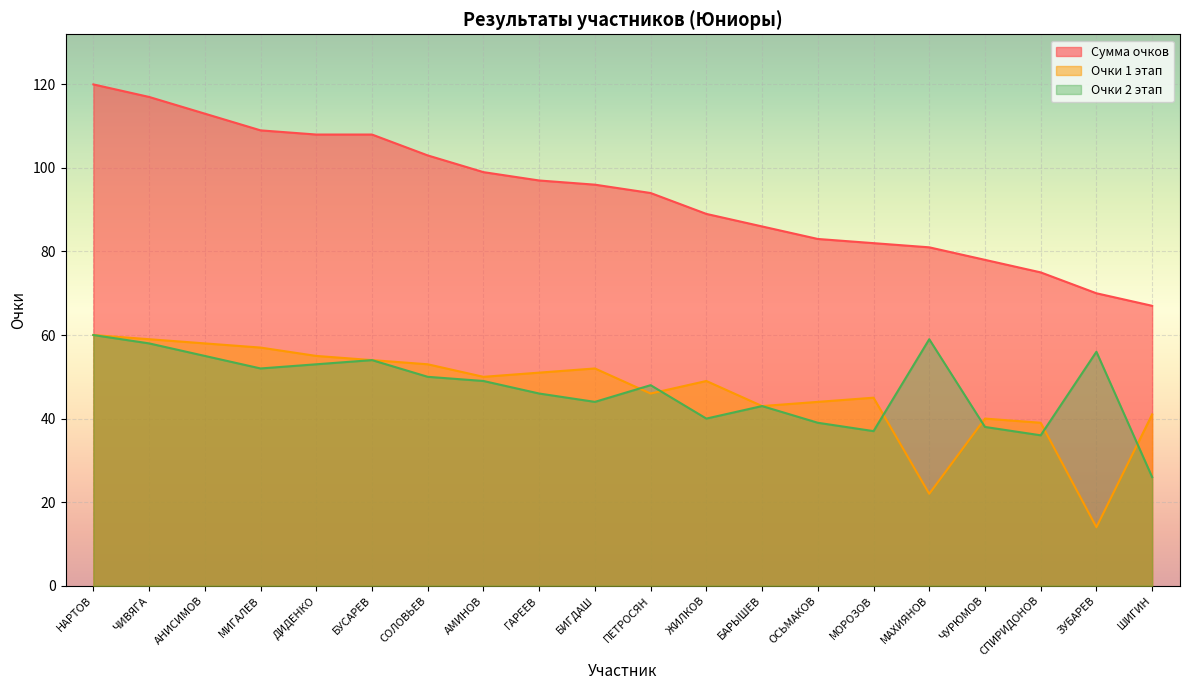

What position from the left is МАХИЯНОВ?

16